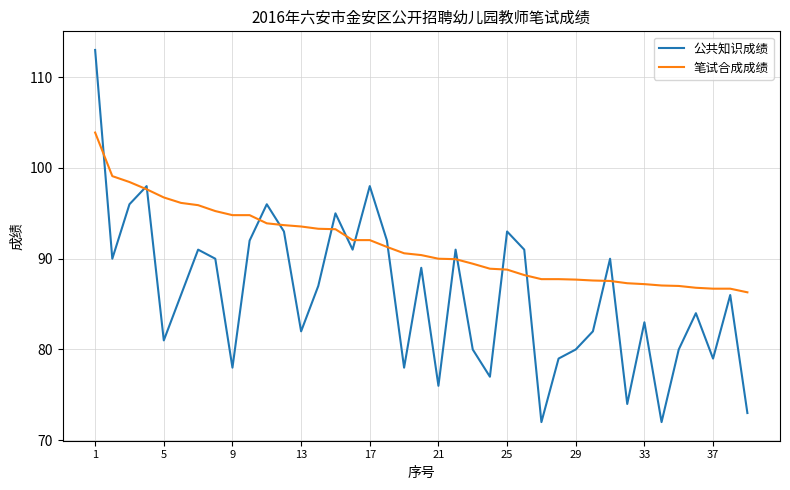

True or false: 笔试合成成绩 and 公共知识成绩 cross at least once.

True